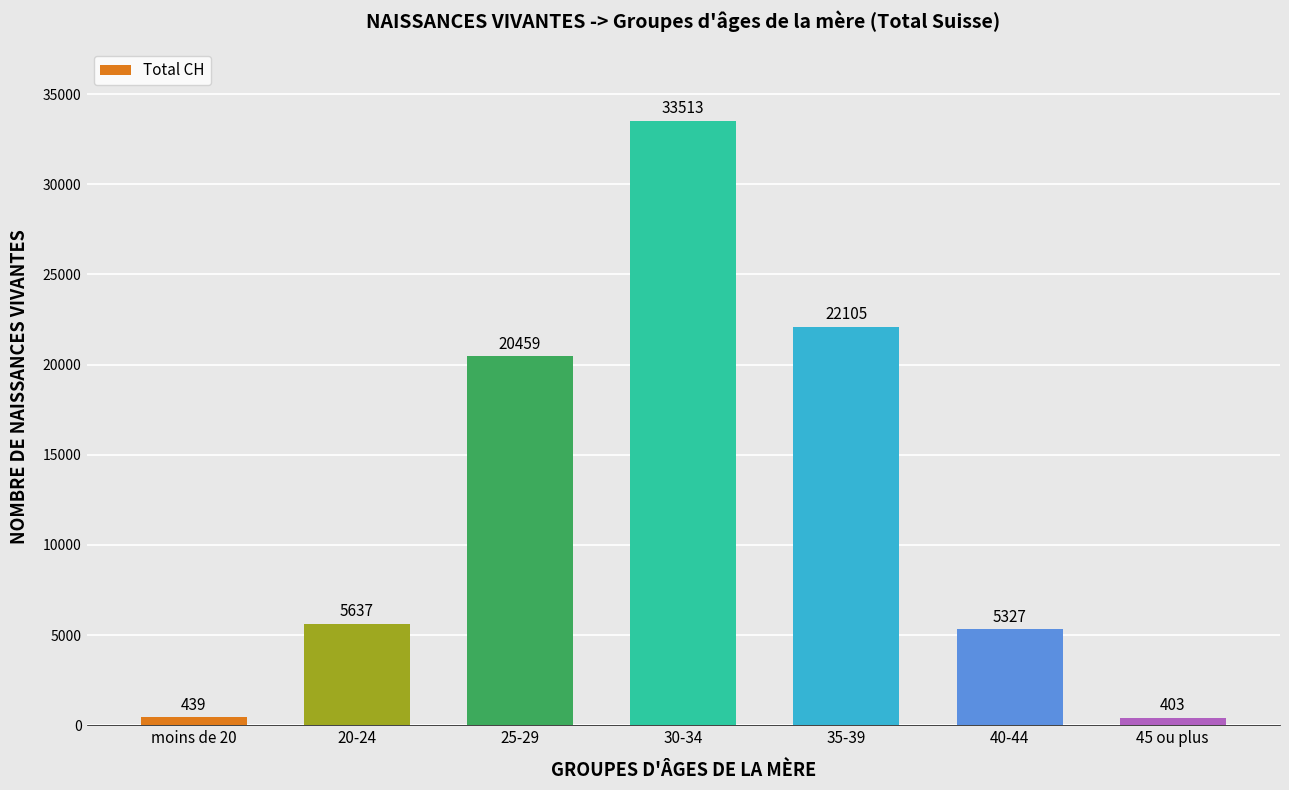

What is the change in value from 25-29 to 45 ou plus?

-20056